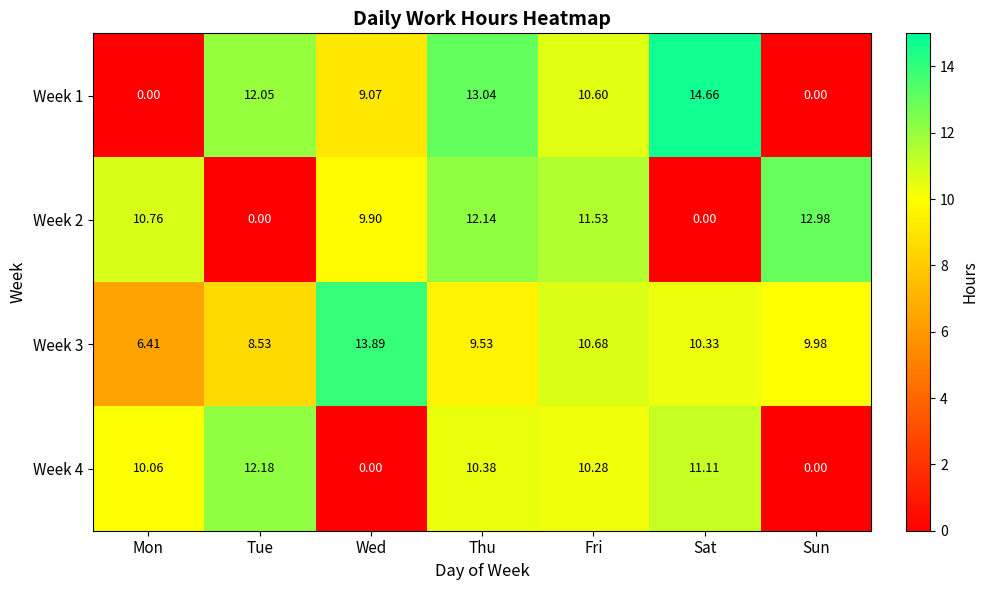

Count the number of data series in this chart.

4